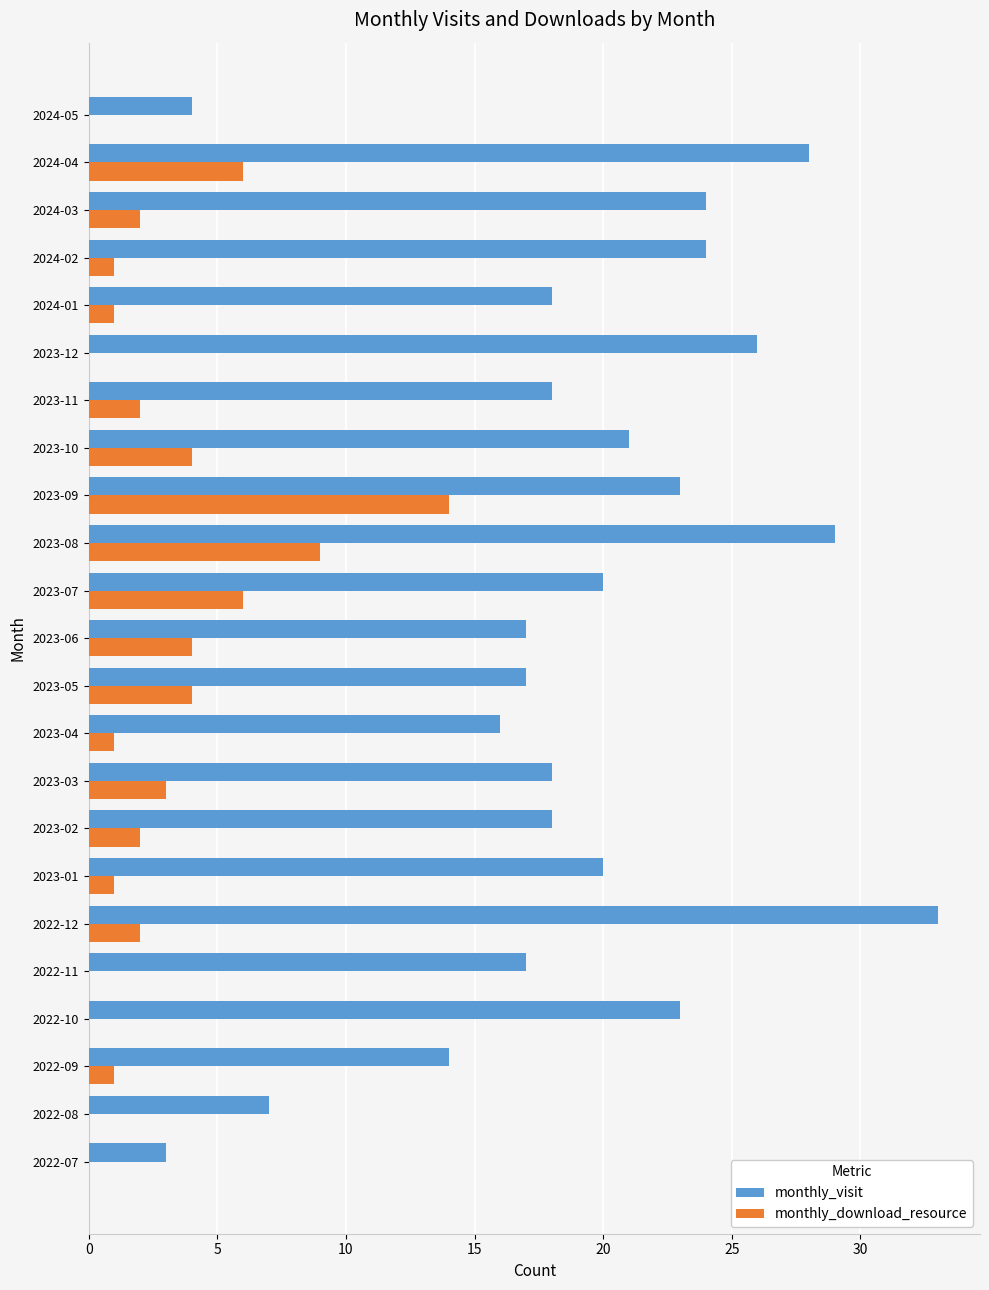

What is the maximum value for monthly_visit?

33